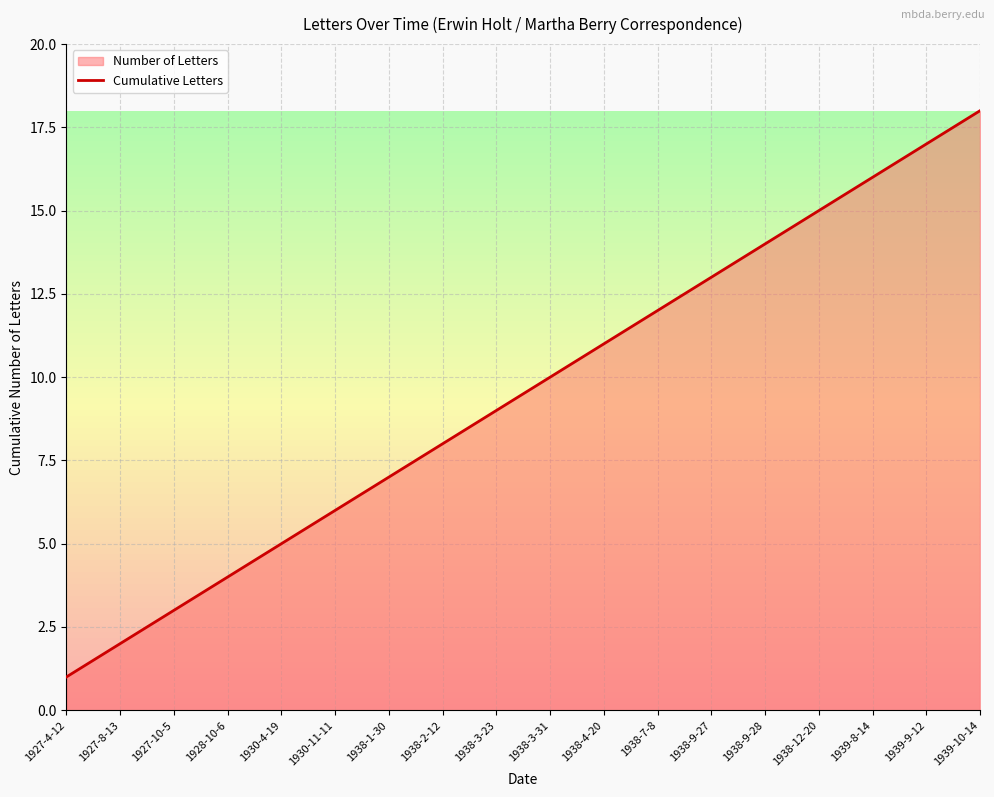

What value does the data have at 1938-12-20?

15